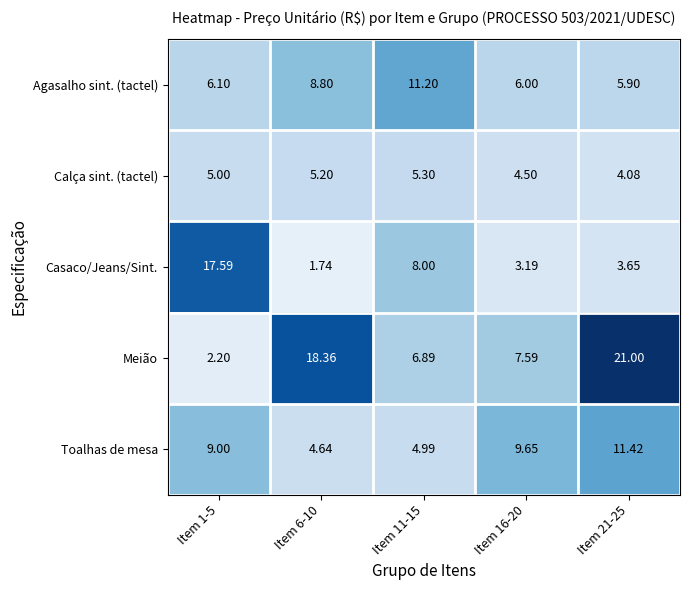

Between Item 6-10 and Item 16-20, which series saw the biggest shift?

Meião